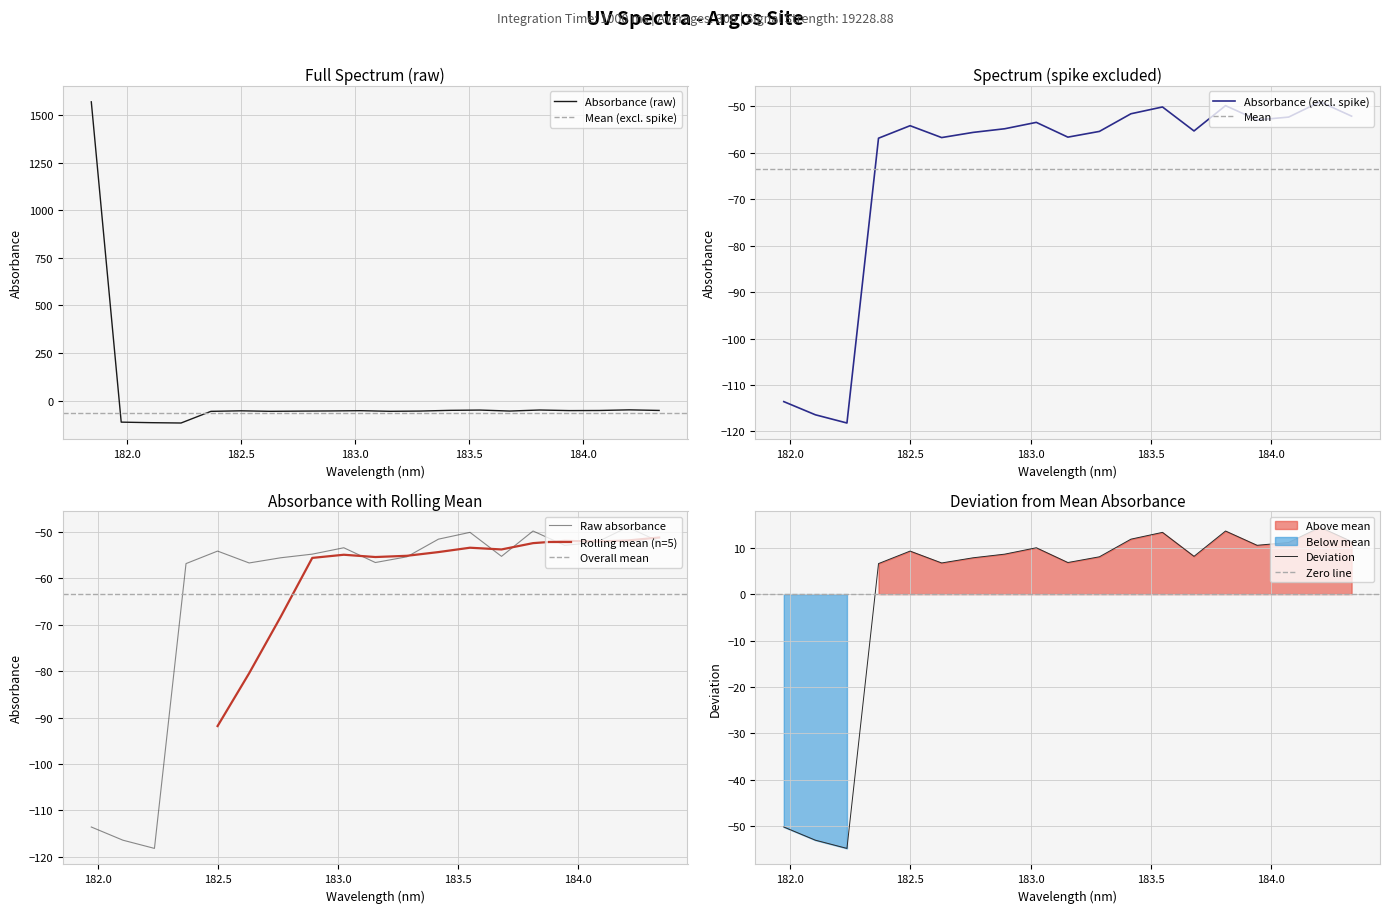

At which category does the data reach its first local valley?

182.2359681898